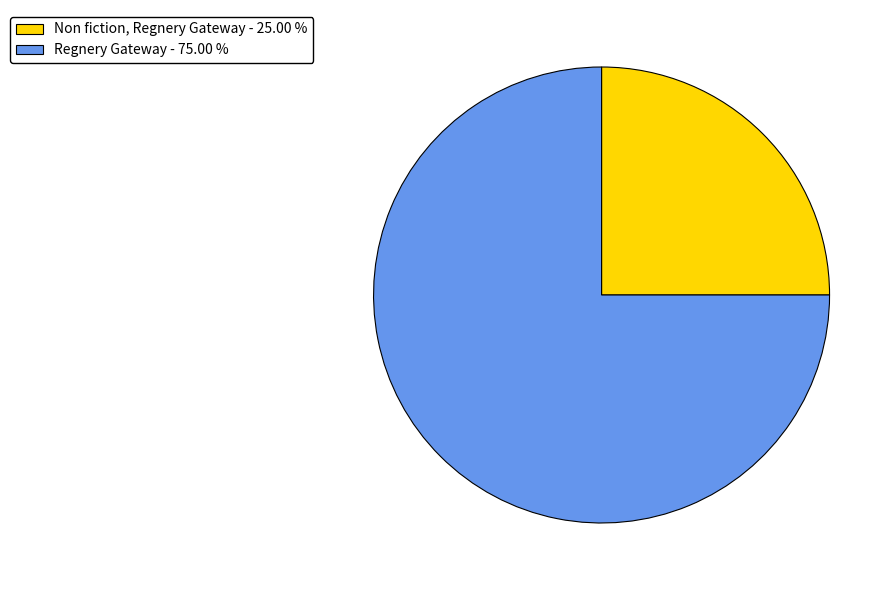

Is there any slice that represents more than half of the pie?

Yes